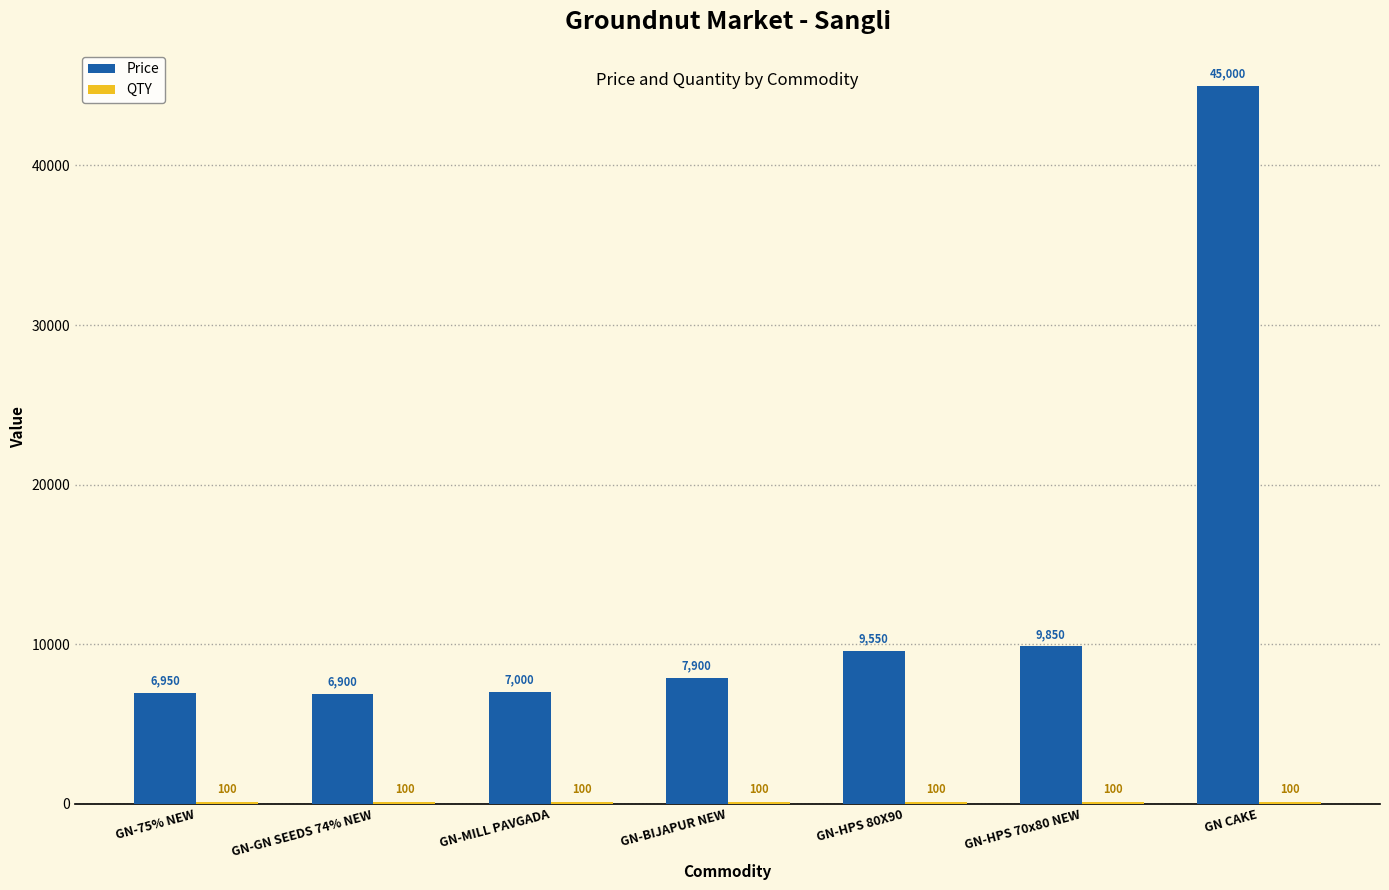

How many categories are shown in the chart?

7